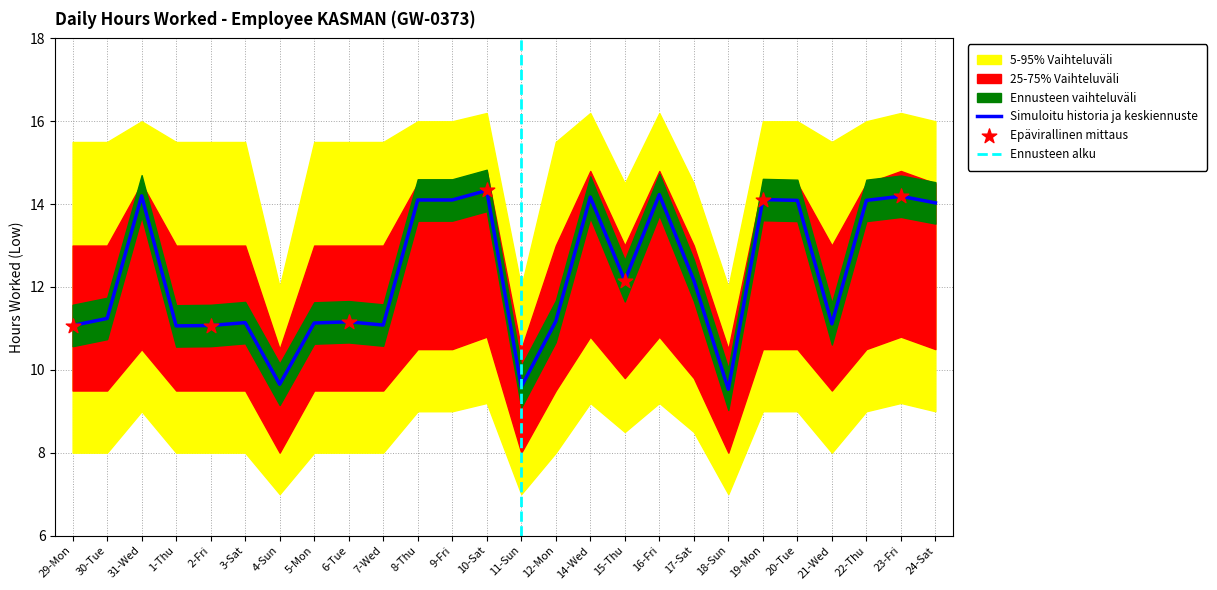

At how many categories does at least one series exceed 12?

23